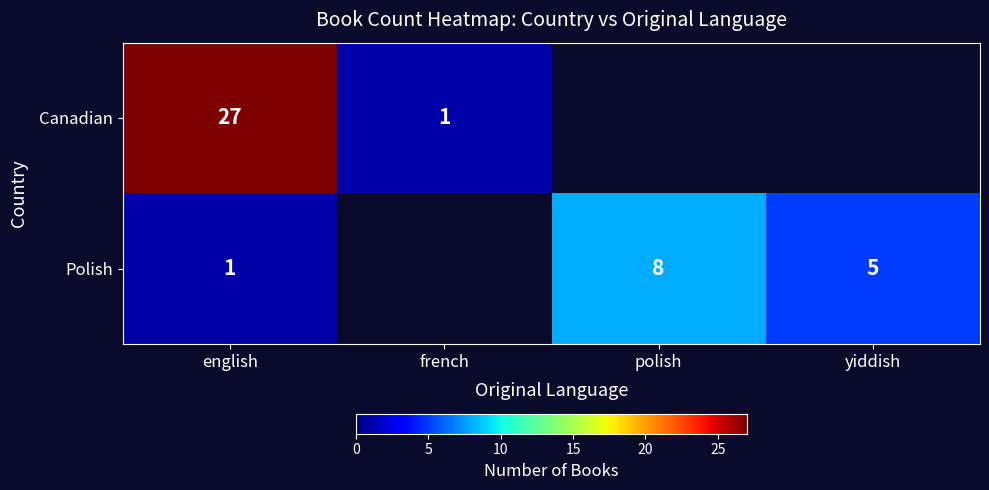

At which category is the sum across all series the highest?

english